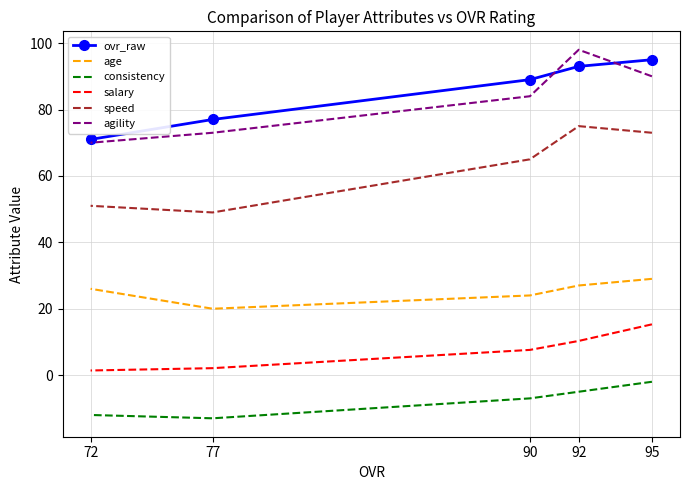

True or false: speed has a value of 65.0 at 90.

True